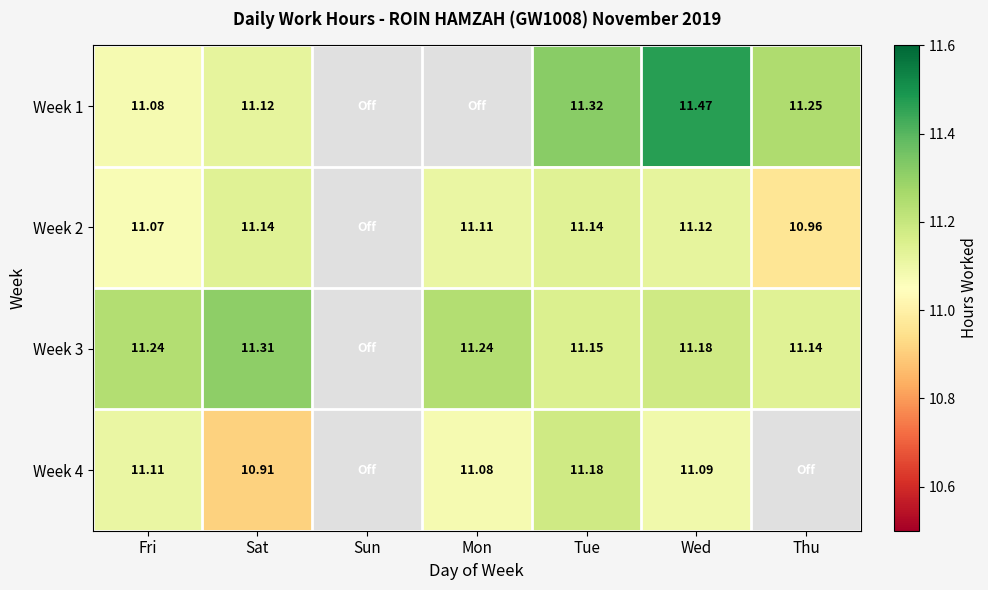

True or false: Week 3 has a value of 11.2 at Tue.

True